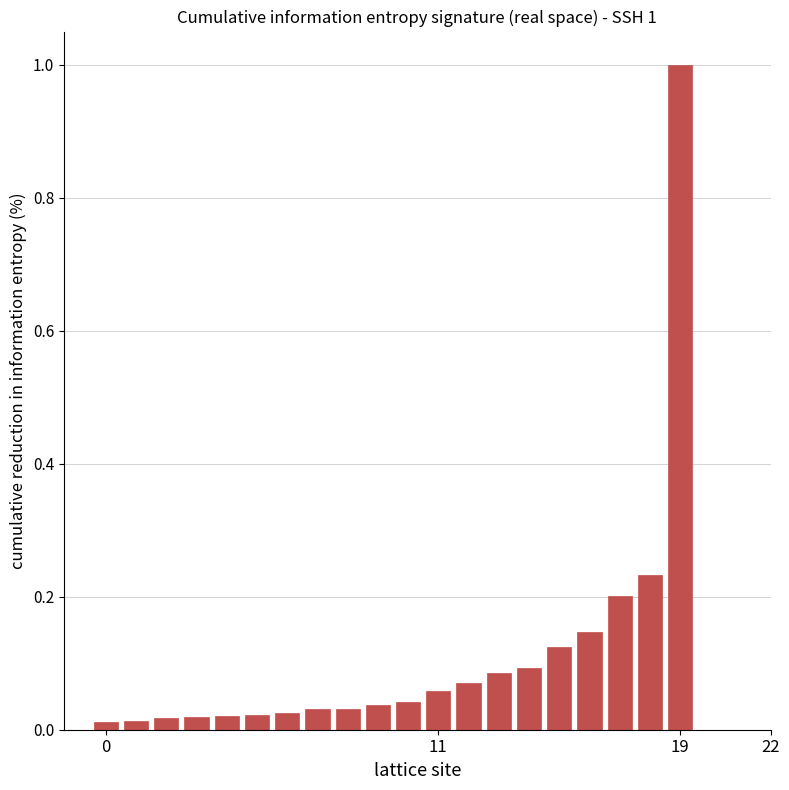

What is the sum of all values?

2.3